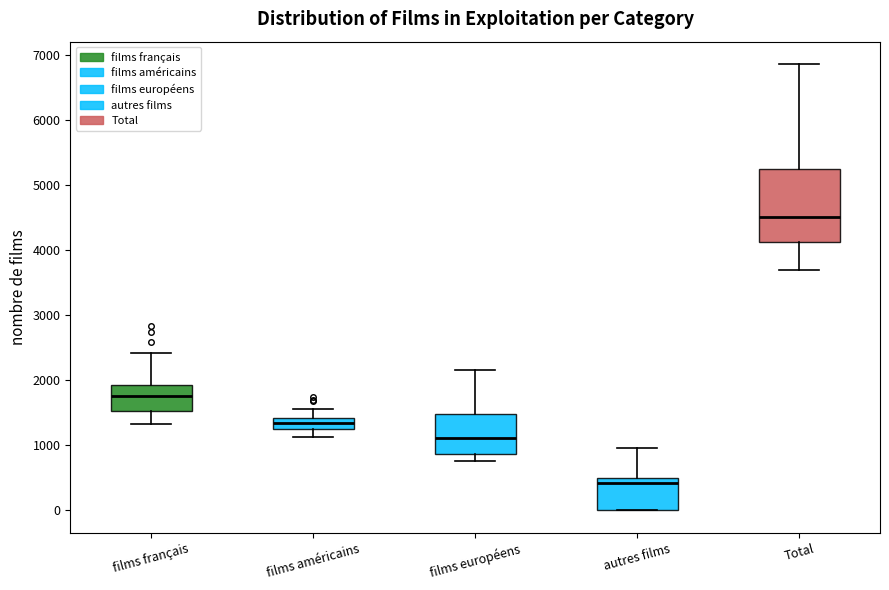

Reading left to right, transcribe this box plot: for each box, give where its median line is, the range the box spans, and where its two whiskers end, as read against the y-axis. The values are not printed on the chart, so give them approximately, as read against the axis.

films français: median 1800, box 1500 to 1900, whiskers 1300 to 2400
films américains: median 1300 (inside the box), box 1300 to 1400, whiskers 1100 to 1600
films européens: median 1100, box 900 to 1500, whiskers 800 to 2100
autres films: median 400, box 0 to 500, whiskers 0 to 1000
Total: median 4500, box 4100 to 5200, whiskers 3700 to 6900